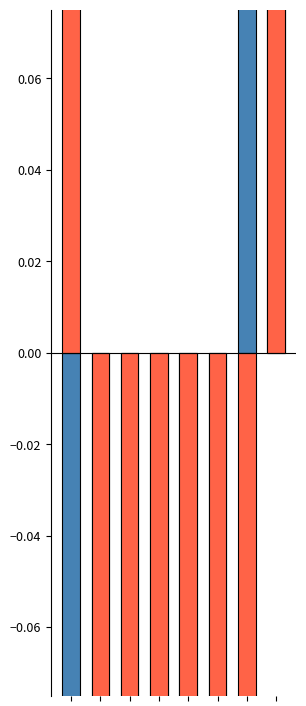

How many data points in Total Allocated Capacity (MW) are above 0?

2